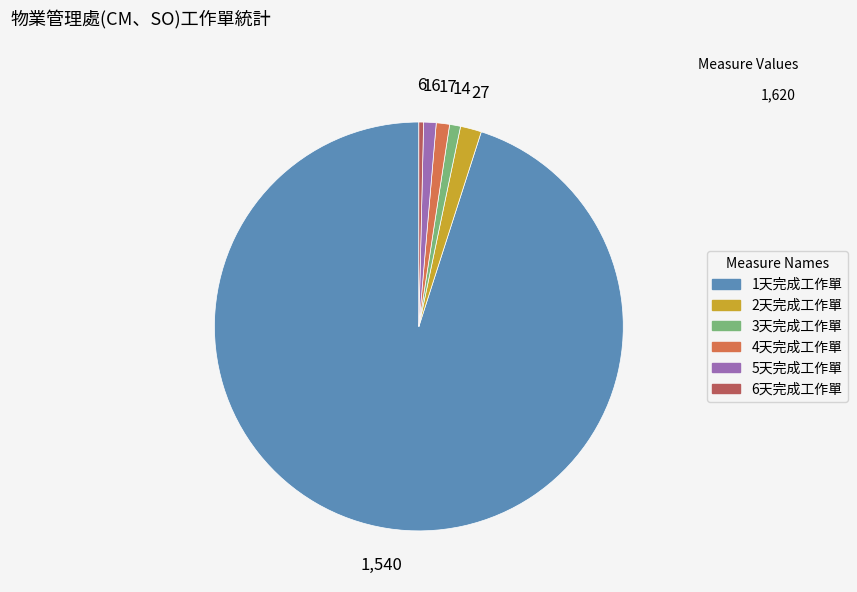

Is the sum of 2天完成工作單 and 3天完成工作單 greater than half?

No